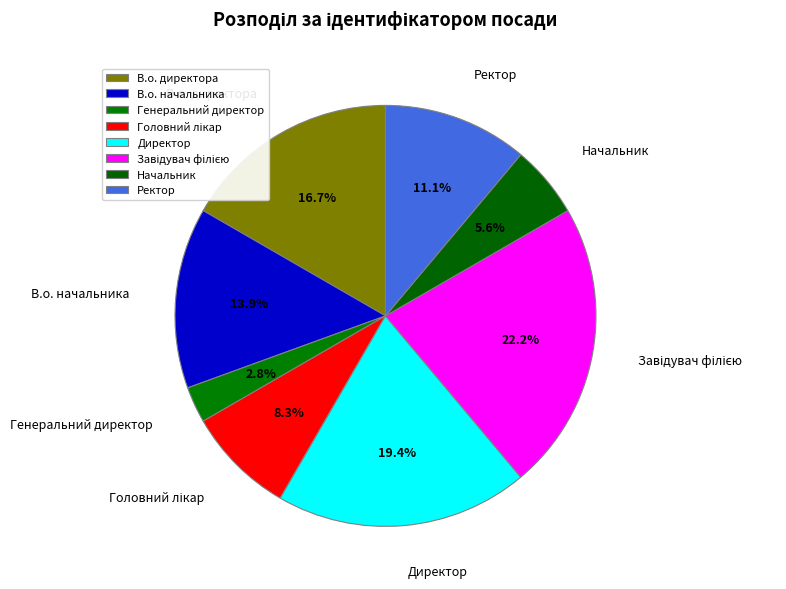

Is the sum of В.о. начальника and Начальник greater than half?

No